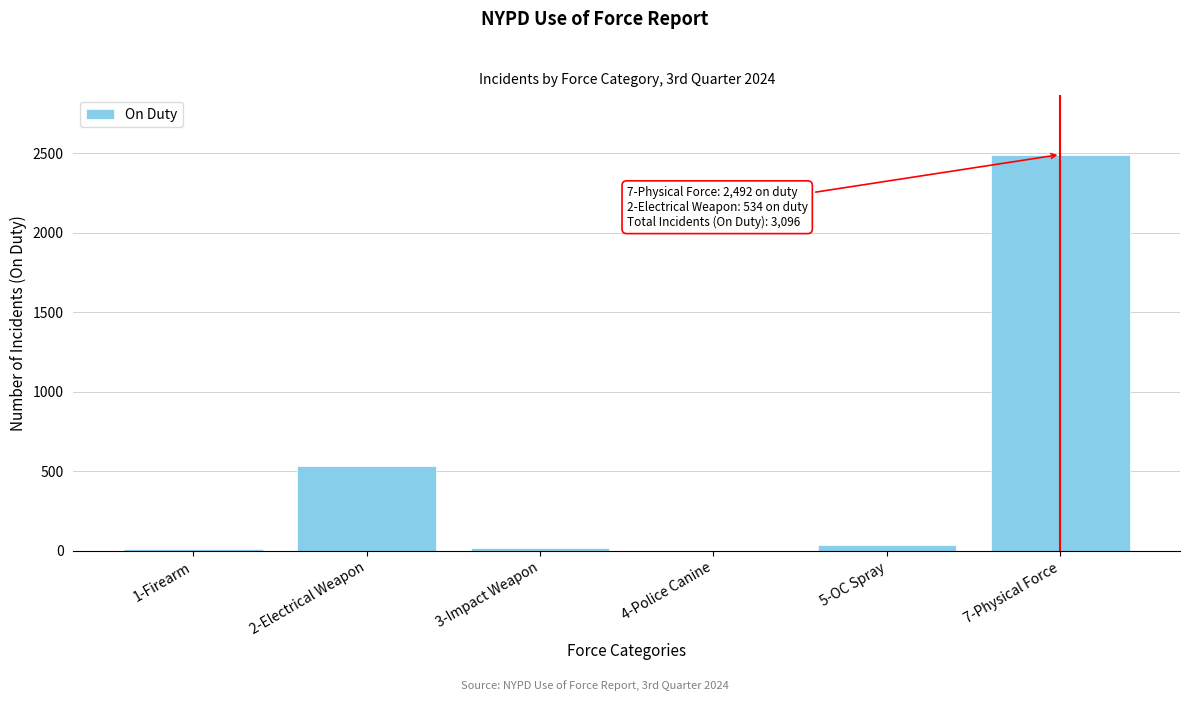

The value at 2-Electrical Weapon is 534. True or false?

True